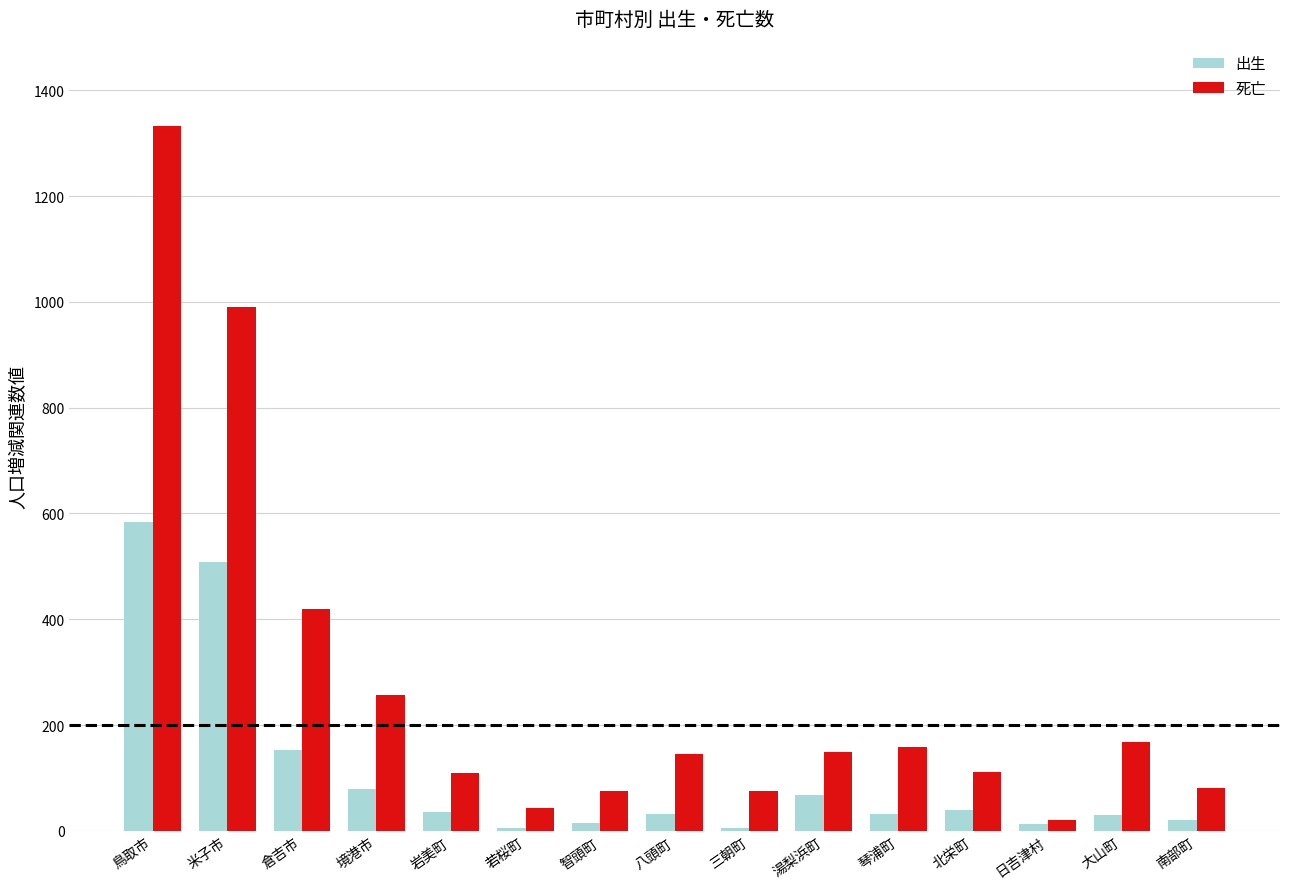

At which category is the sum across all series the highest?

鳥取市